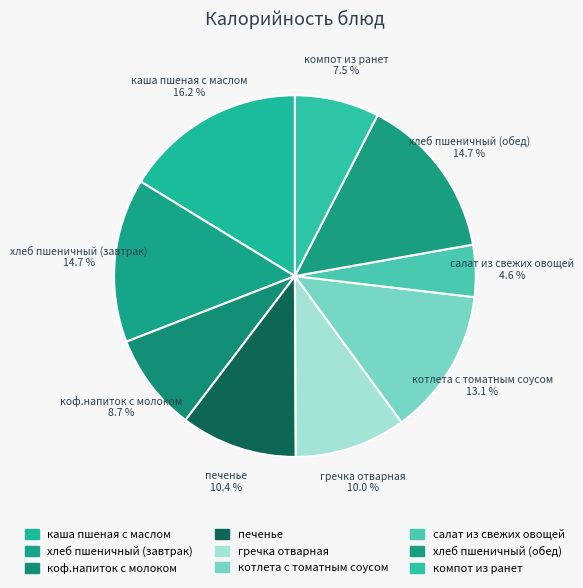

Is it true that печенье is 1% of the pie?

False